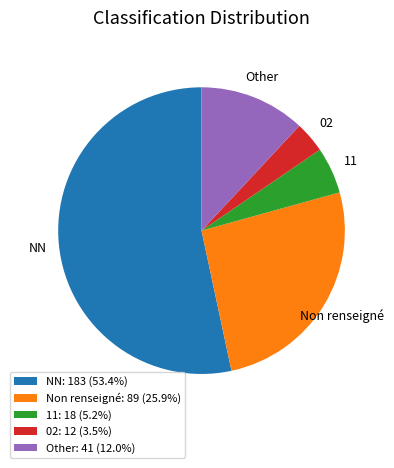

Is there a majority slice in this chart?

Yes